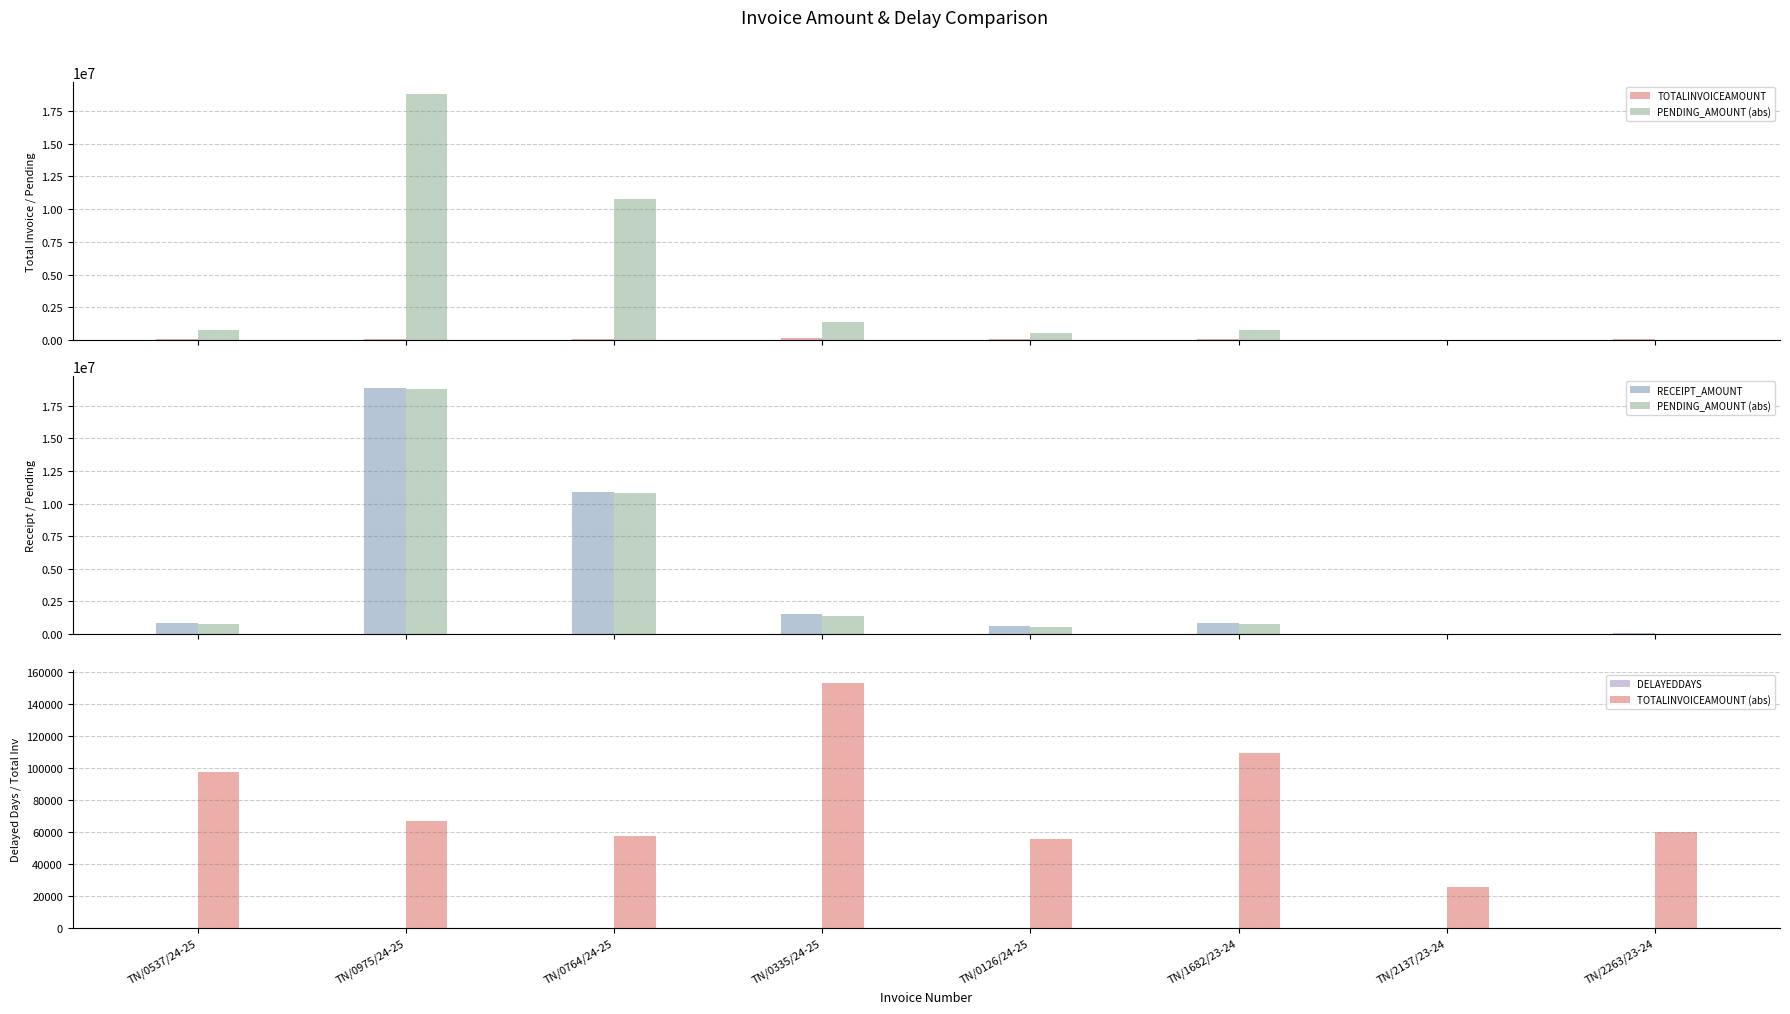

Which series changed the most between TN/0126/24-25 and TN/1682/23-24?

RECEIPT_AMOUNT